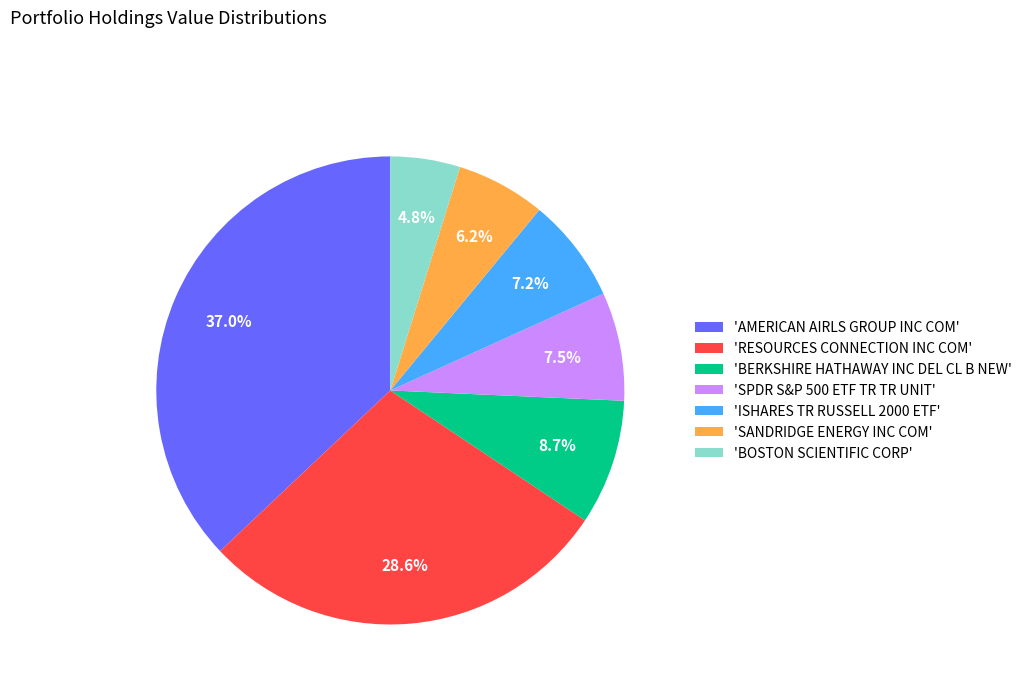

Which slice is the largest?

'AMERICAN AIRLS GROUP INC COM'